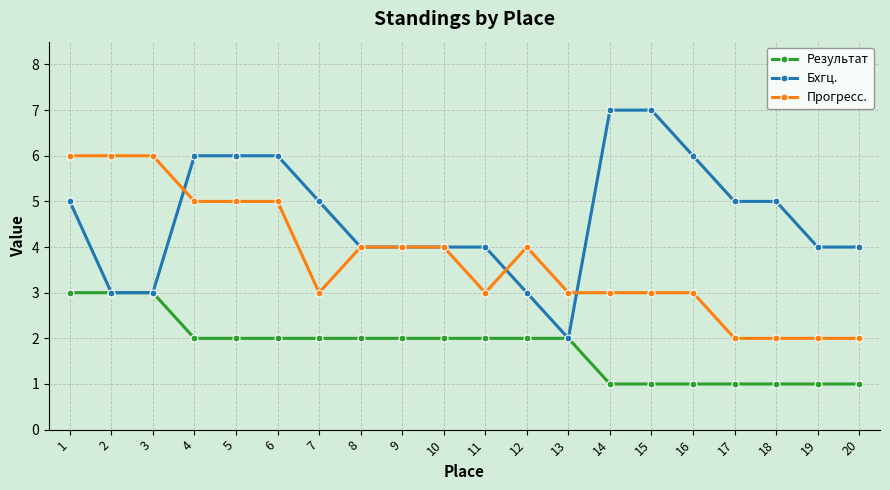

Does the chart display data point markers on the line(s)?

Yes